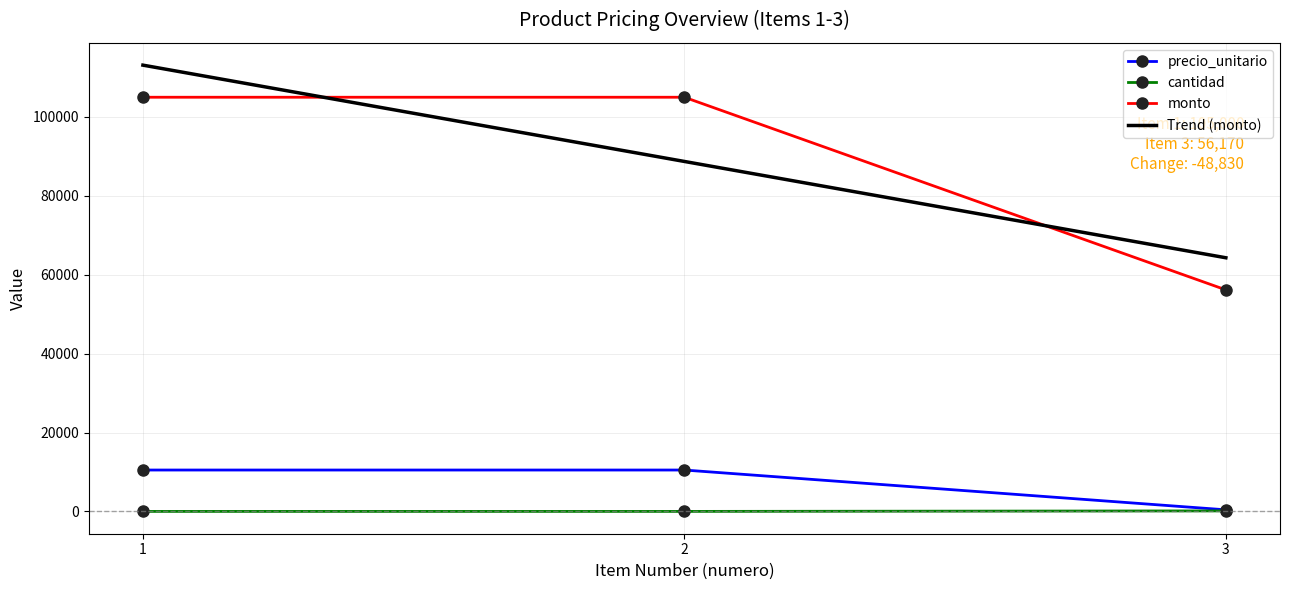

What is the lowest value of the cantidad series?

10